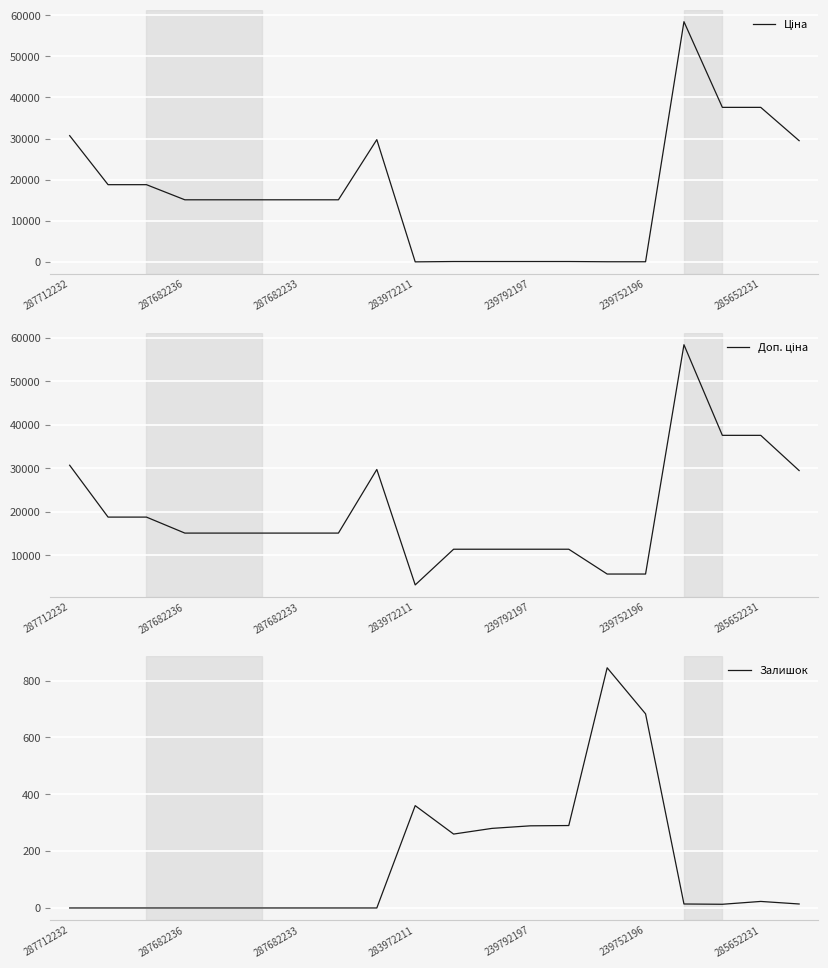

What is the average value of the Ціна series?

16868.3